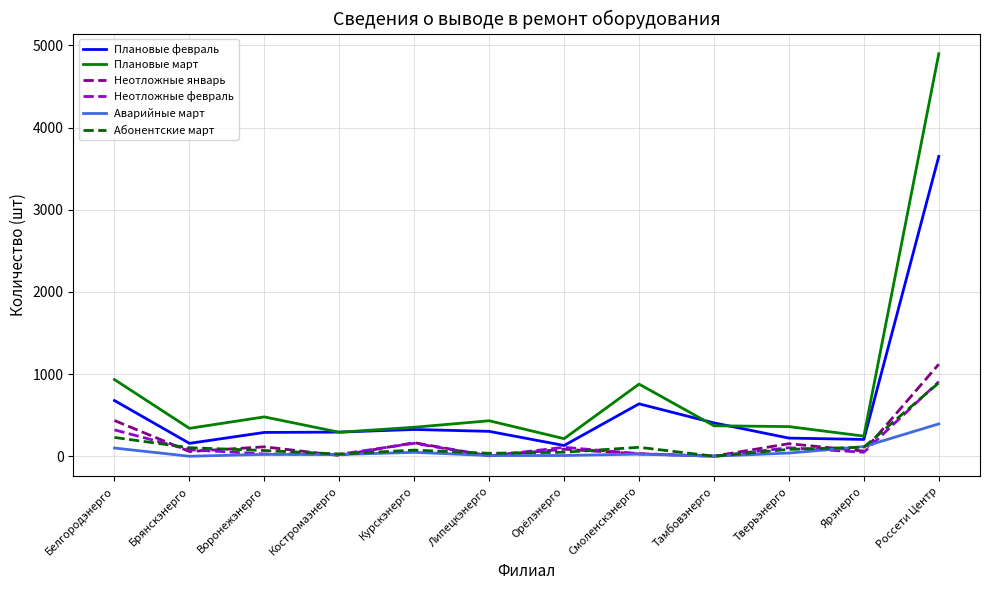

Where is the first local maximum for Плановые март?

Воронежэнерго